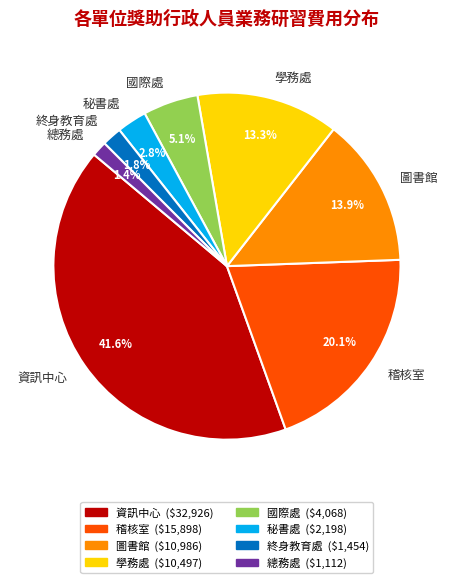

How much of the chart is everything except 圖書館?

86.1%